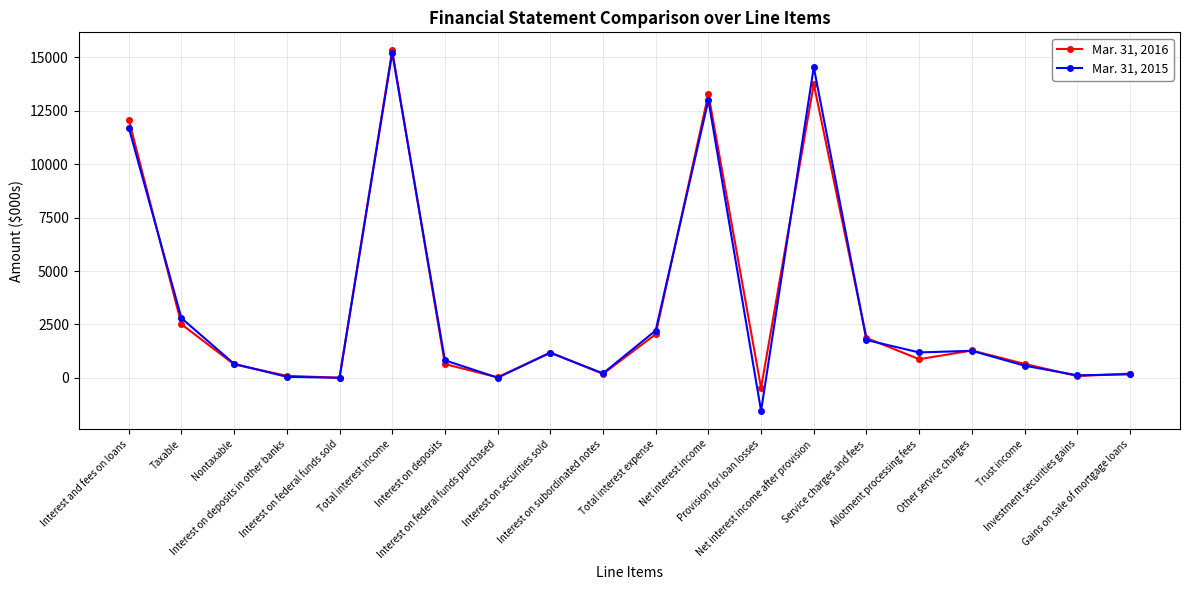

True or false: Mar. 31, 2016 has more than 1 interior local peaks.

True